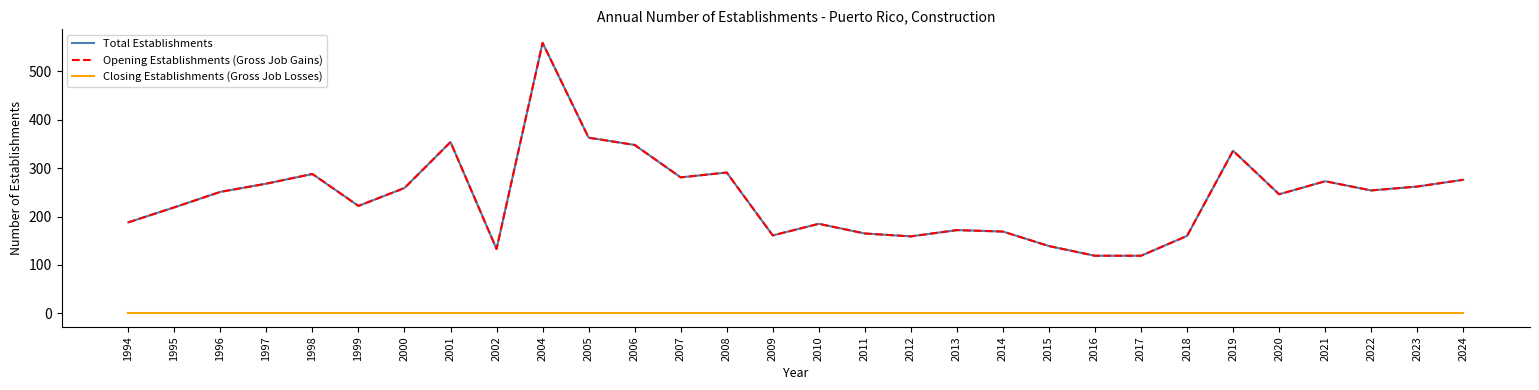

Does the chart have visible grid lines?

No